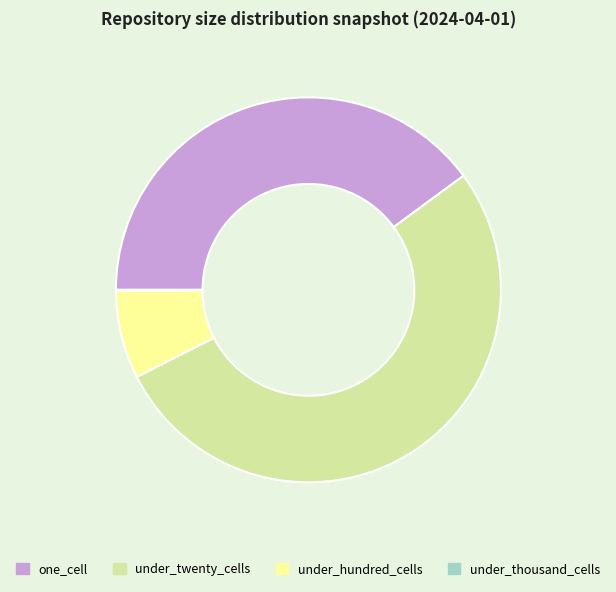

Between under_hundred_cells and one_cell, which is larger?

one_cell